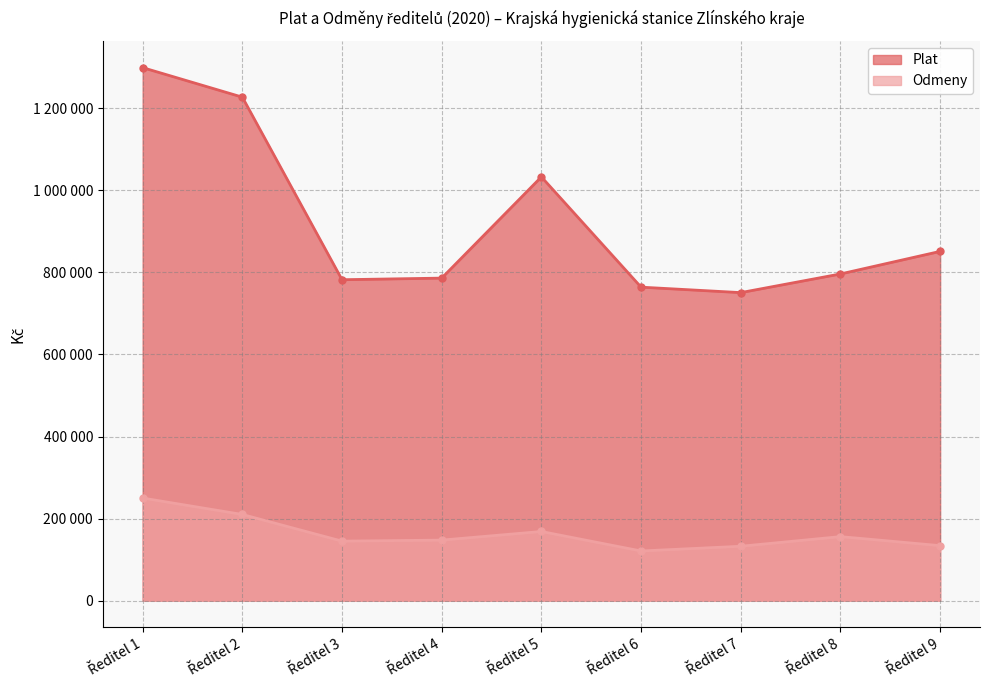

Reading right to left, what are all the values shown in this chart?

Plat: Ředitel 9=851216	Ředitel 8=796219	Ředitel 7=750742	Ředitel 6=764063	Ředitel 5=1032834	Ředitel 4=786096	Ředitel 3=782163	Ředitel 2=1227167	Ředitel 1=1299120
Odmeny: Ředitel 9=134000	Ředitel 8=156000	Ředitel 7=132500	Ředitel 6=121000	Ředitel 5=168500	Ředitel 4=147500	Ředitel 3=145000	Ředitel 2=210000	Ředitel 1=250000